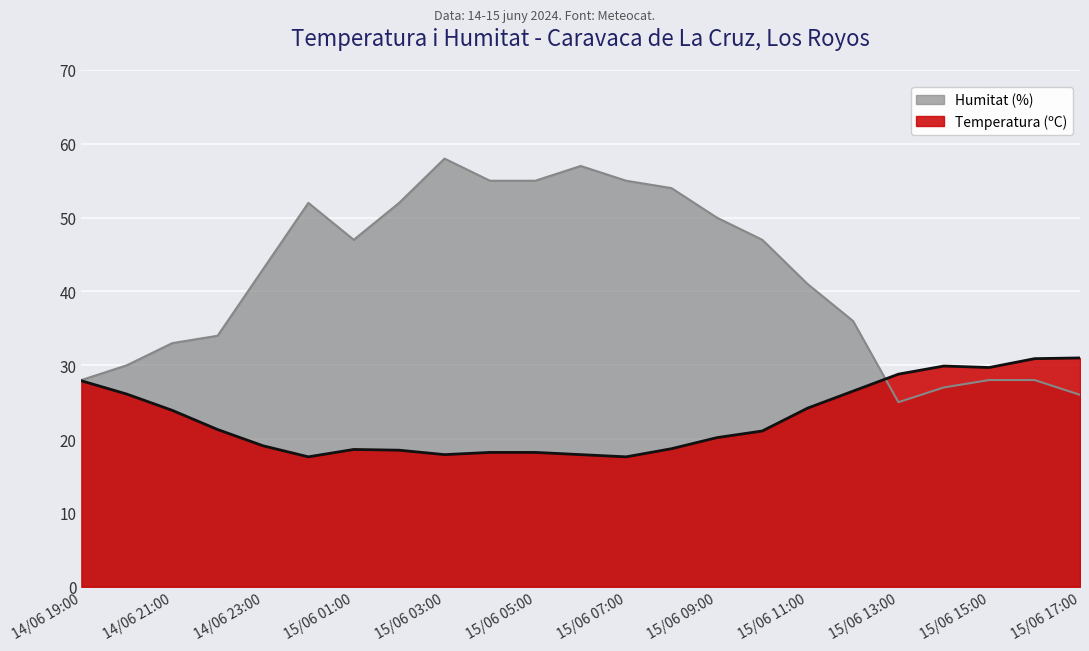

Which series has the largest range (max minus min)?

Humitat (%)